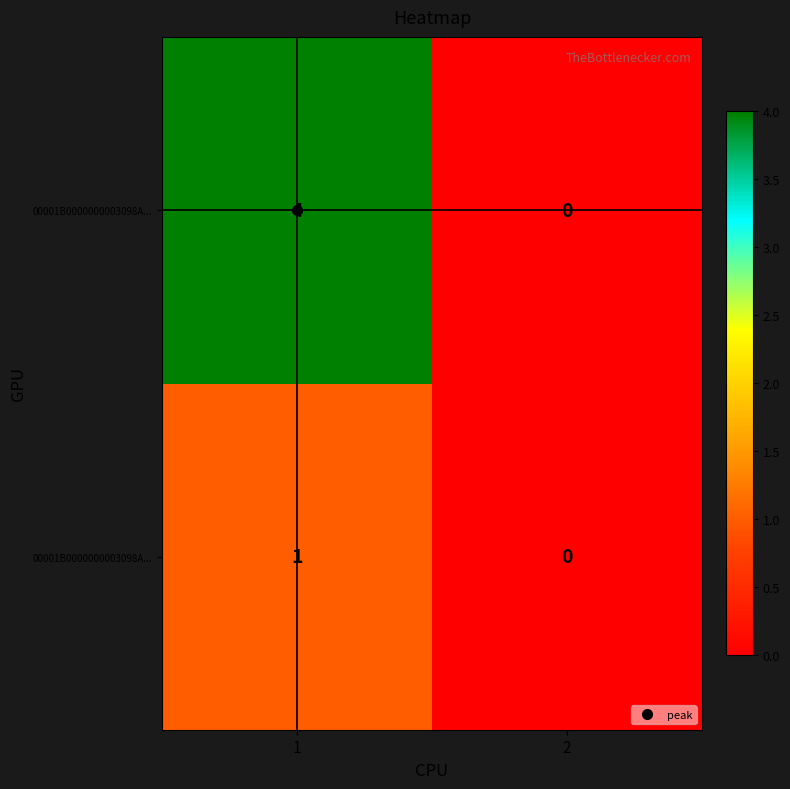

Count the number of data series in this chart.

2